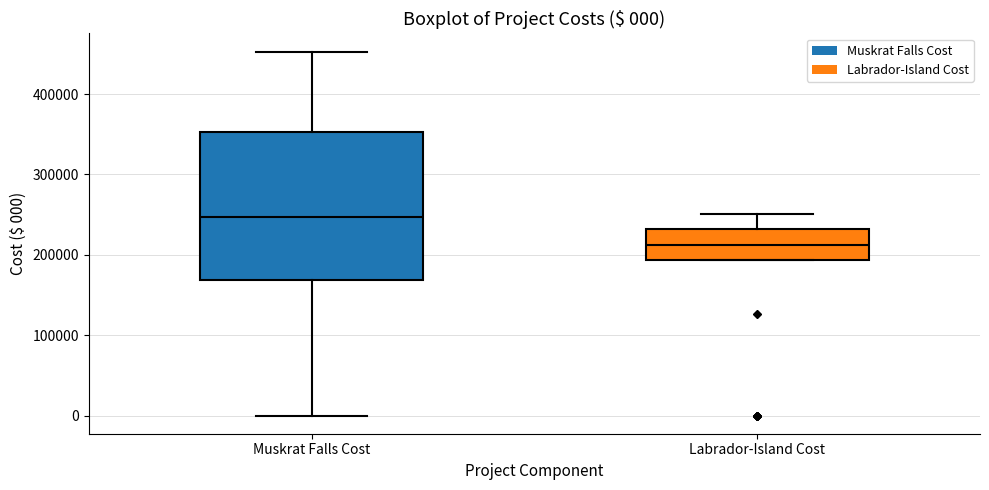

Which box's median line is the highest?

Muskrat Falls Cost